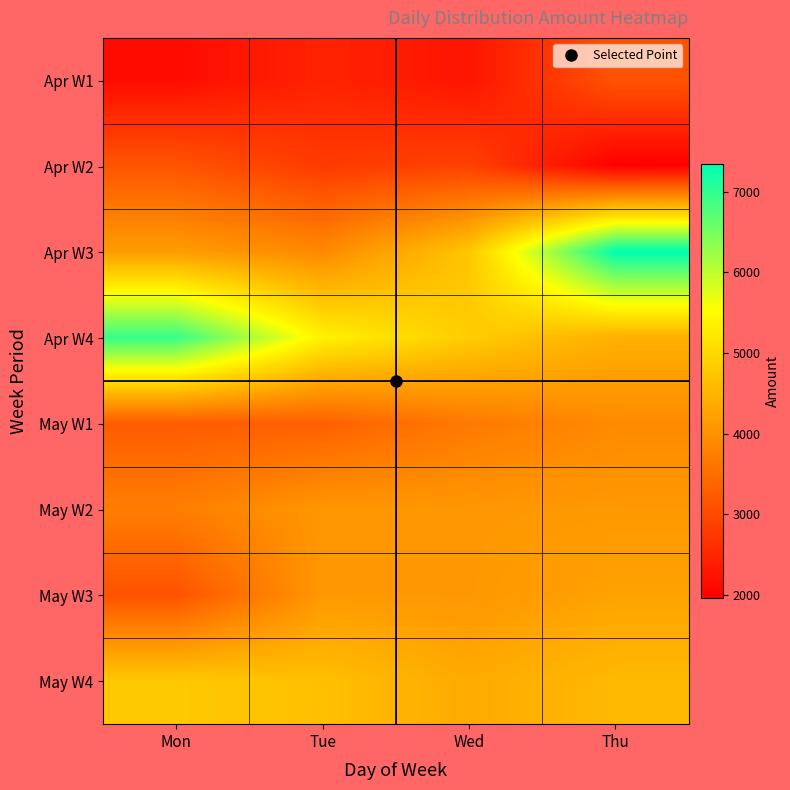

Reading left to right, list all the values displayed in this chart.

Apr W1: Mon=2137.6	Tue=2463.6	Wed=2263.7	Thu=3137.5
Apr W2: Mon=3149.1	Tue=2793.5	Wed=2890.1	Thu=1962.7
Apr W3: Mon=4165.3	Tue=3886.2	Wed=4746.2	Thu=7341.4
Apr W4: Mon=6953.9	Tue=5367.8	Wed=4843.9	Thu=4446.7
May W1: Mon=3264.5	Tue=3317.1	Wed=3673.3	Thu=3909.8
May W2: Mon=3733.8	Tue=4085.5	Wed=4096.8	Thu=4109.7
May W3: Mon=3123.6	Tue=4104.1	Wed=4098.6	Thu=4252.3
May W4: Mon=4788.7	Tue=4666.5	Wed=4363.5	Thu=4580.6